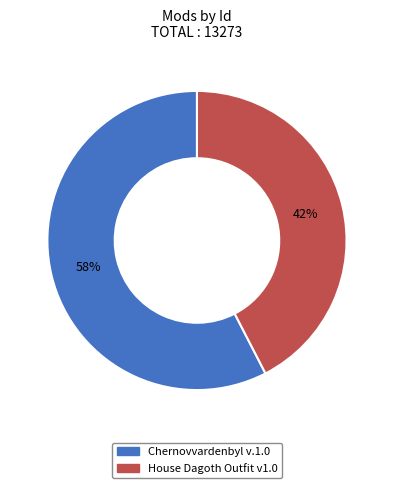

Is the sum of Chernovvardenbyl v.1.0 and House Dagoth Outfit v1.0 greater than half?

Yes